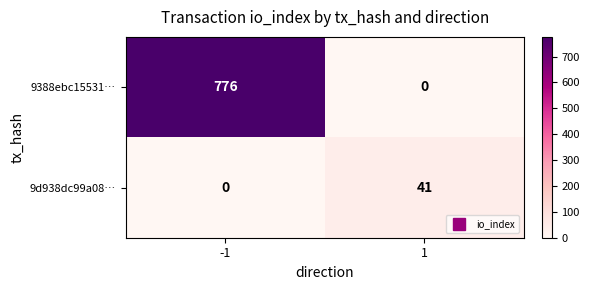

What is the difference between the maximum and minimum values in the 9d938dc99a08… series?

41